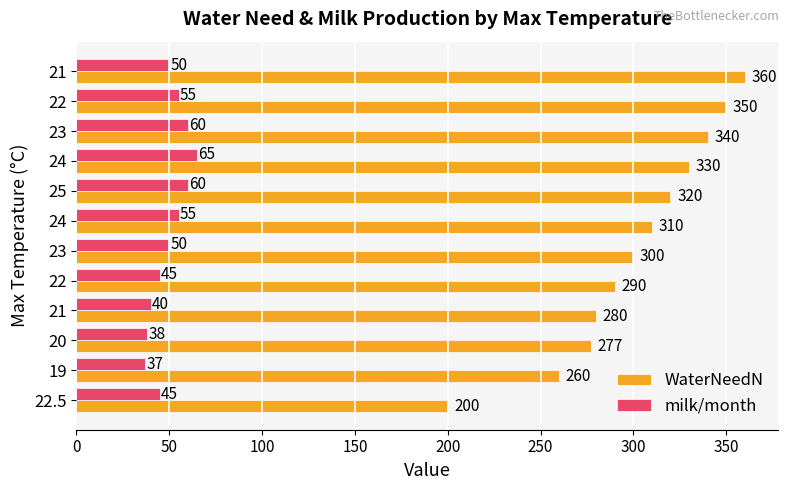

What is the difference between the maximum and minimum values in the milk/month series?

28